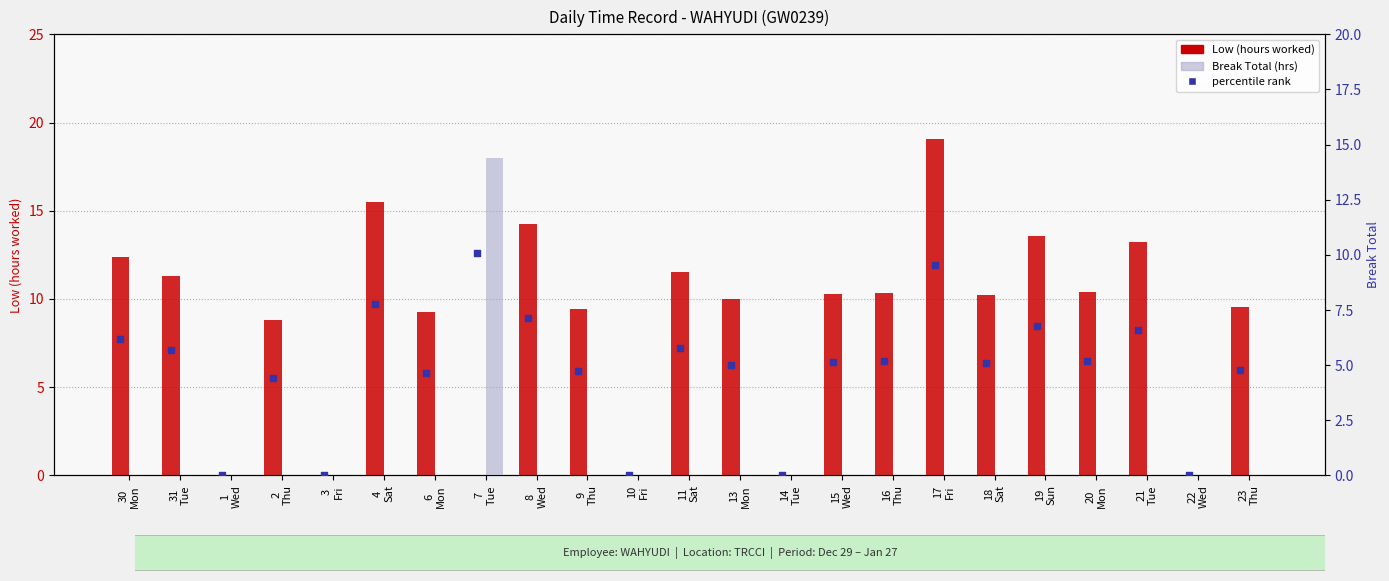

Is the value of Break Total at 3
Fri greater than the value of Low (hours worked) at 31
Tue?

No